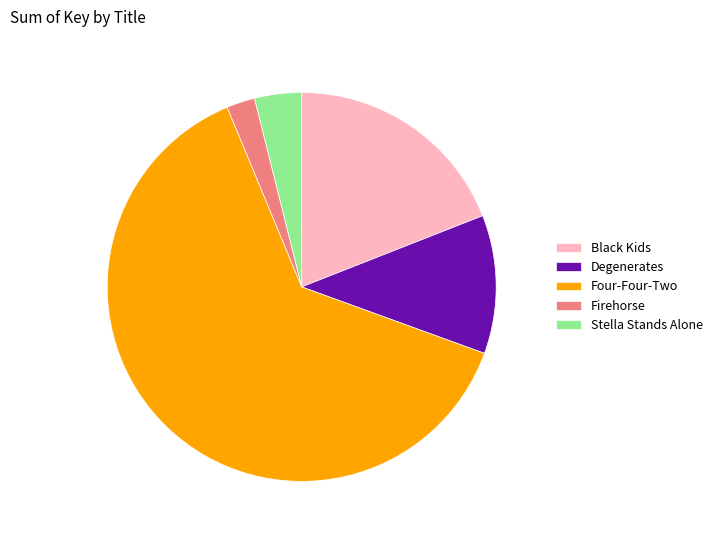

Combined, do Black Kids and Degenerates account for over 50%?

No